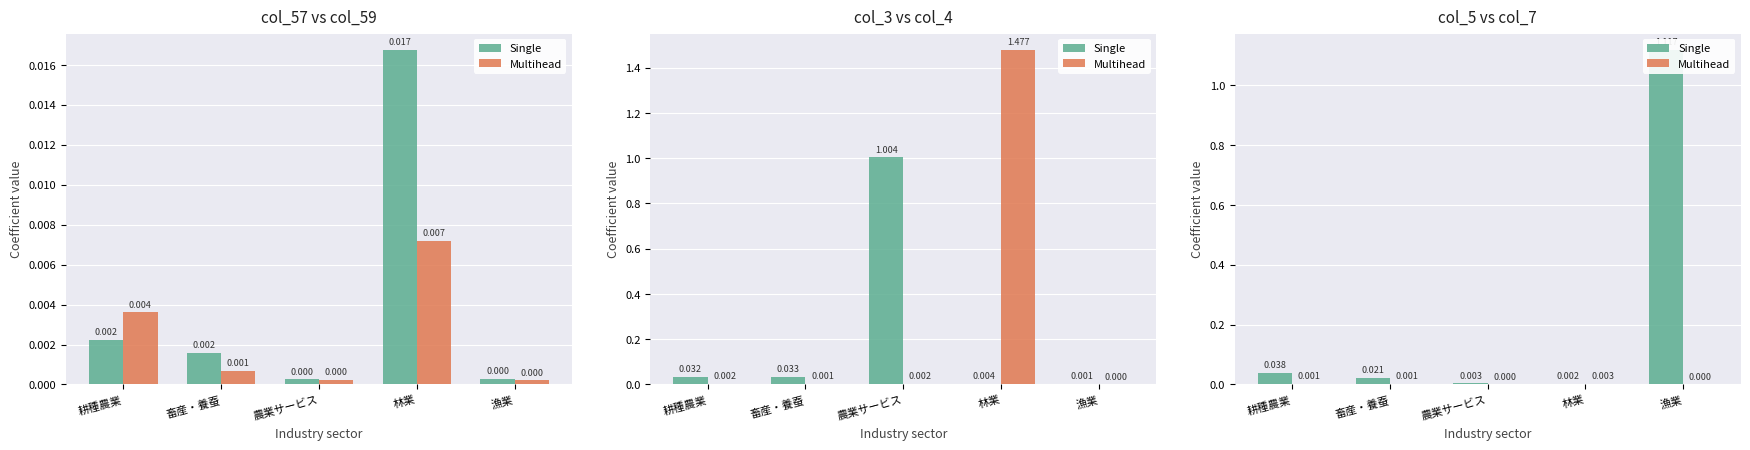

At which category does the chart reach its peak across all series?

漁業